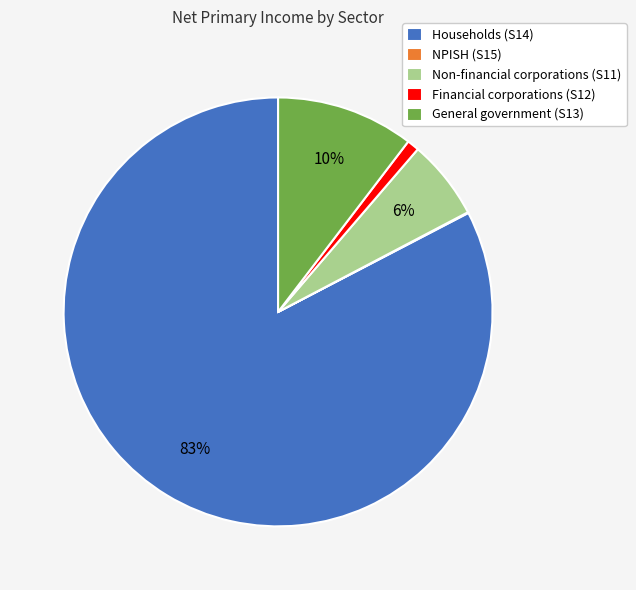

Is Households (S14) the majority of the pie?

Yes